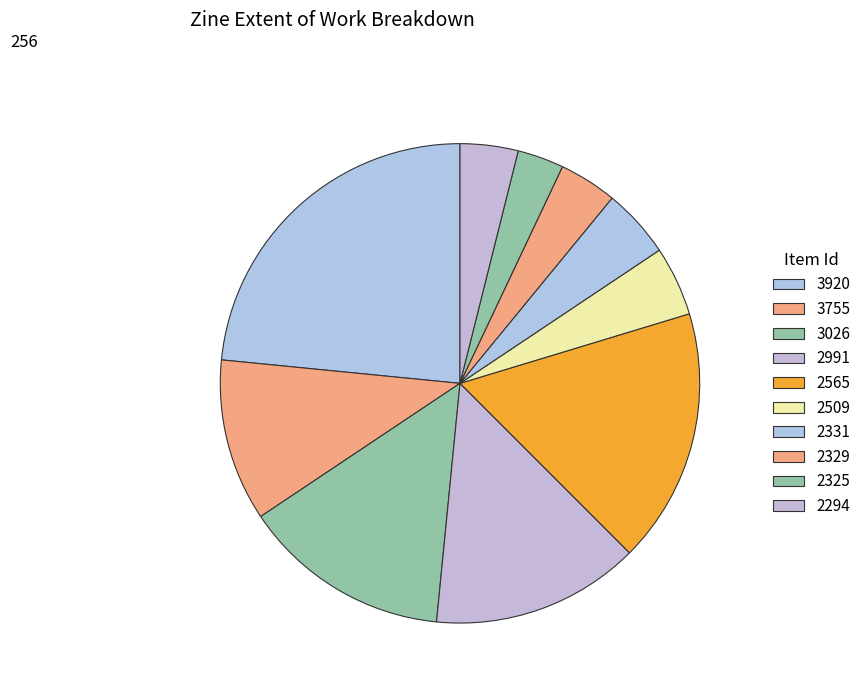

To the nearest percent, what is the difference between the largest and smallest slice percentages?

20%